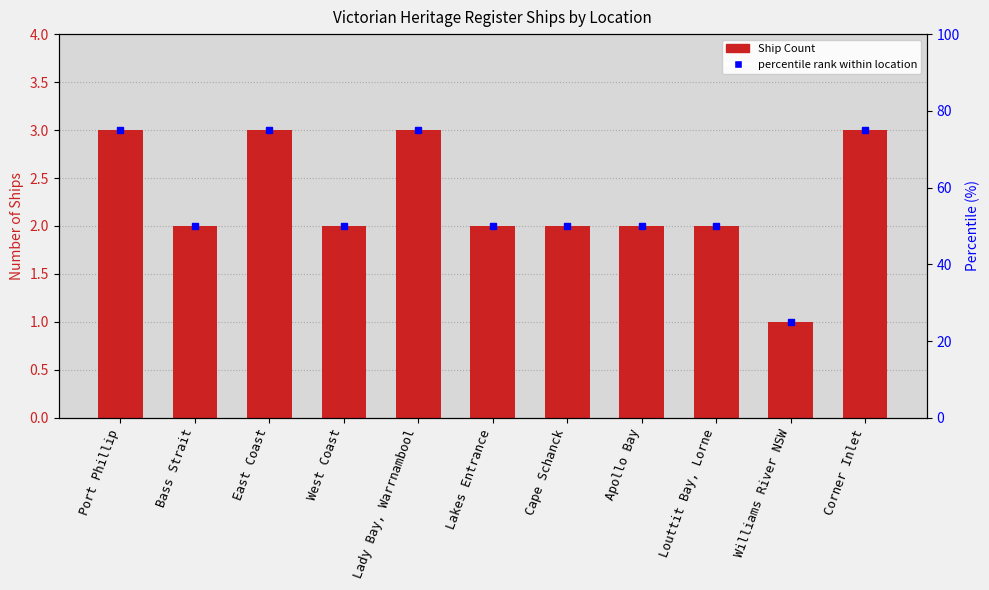

Which has a higher value, Bass Strait or East Coast?

East Coast